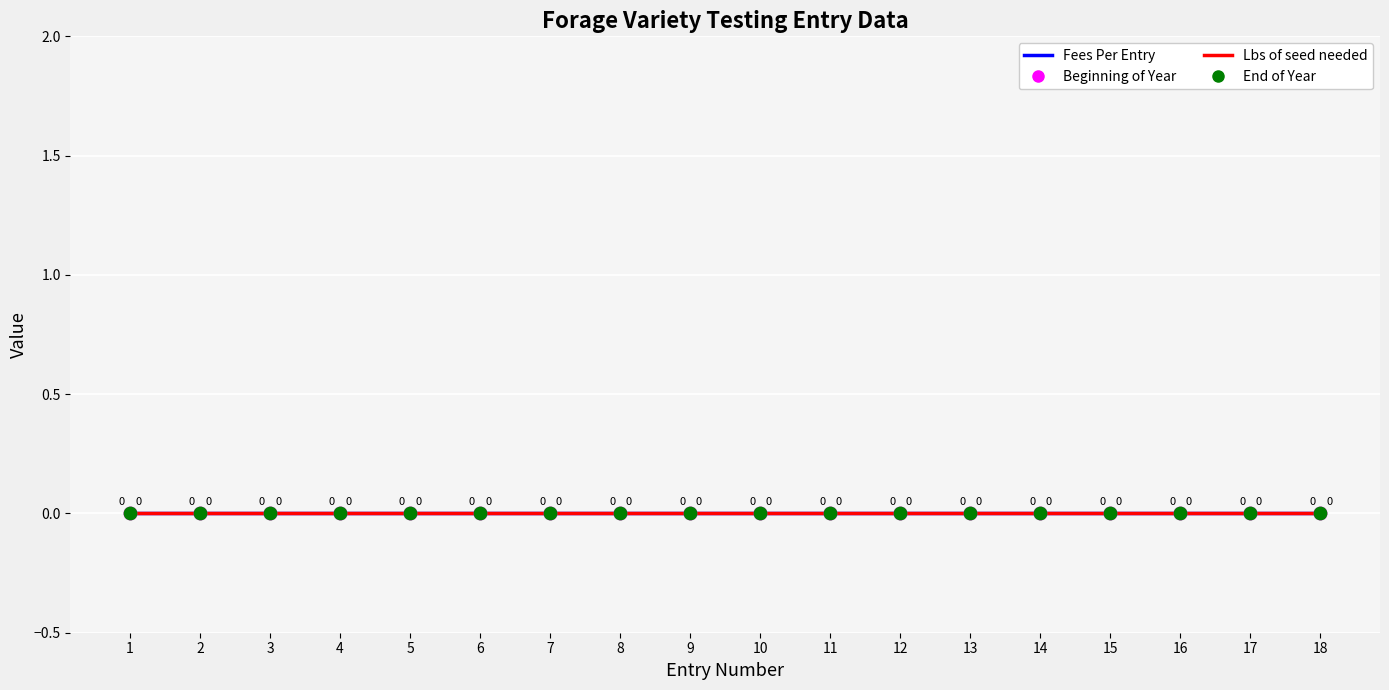

Which series contains the lowest Y value?

Fees Per Entry